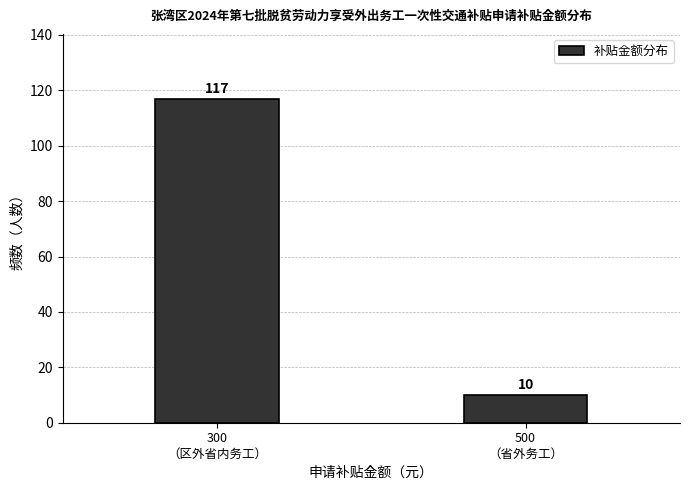

What is the average value?

64